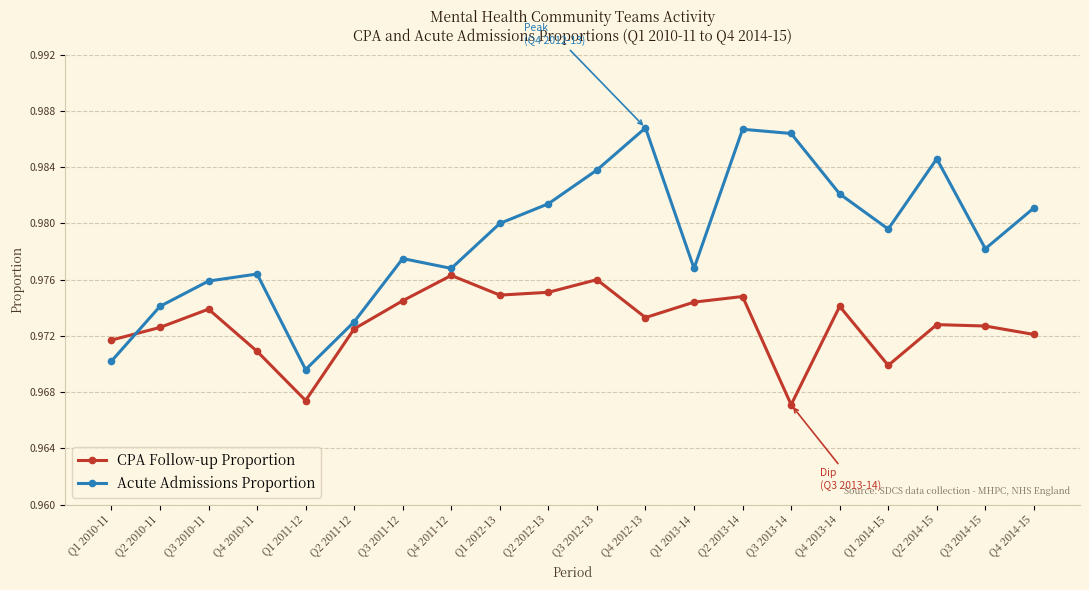

The value of CPA Follow-up Proportion at Q1 2014-15 is 1.4. True or false?

False